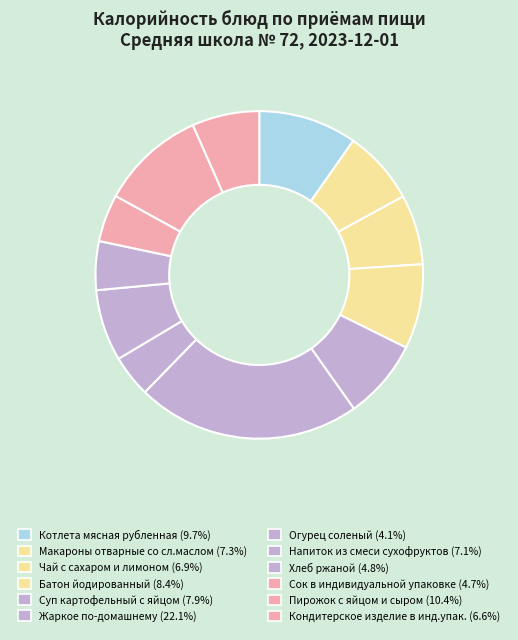

Which has a higher value, Суп картофельный с яйцом or Жаркое по-домашнему?

Жаркое по-домашнему